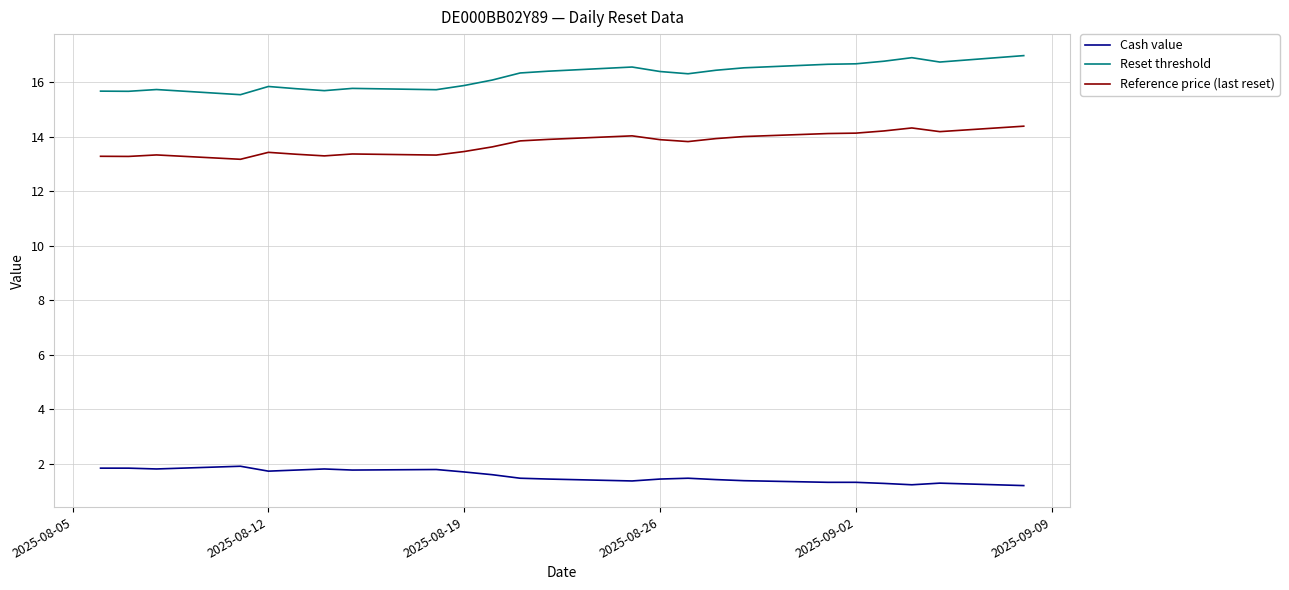

What is the difference between the maximum and minimum values in the Reference price (last reset) series?

1.2